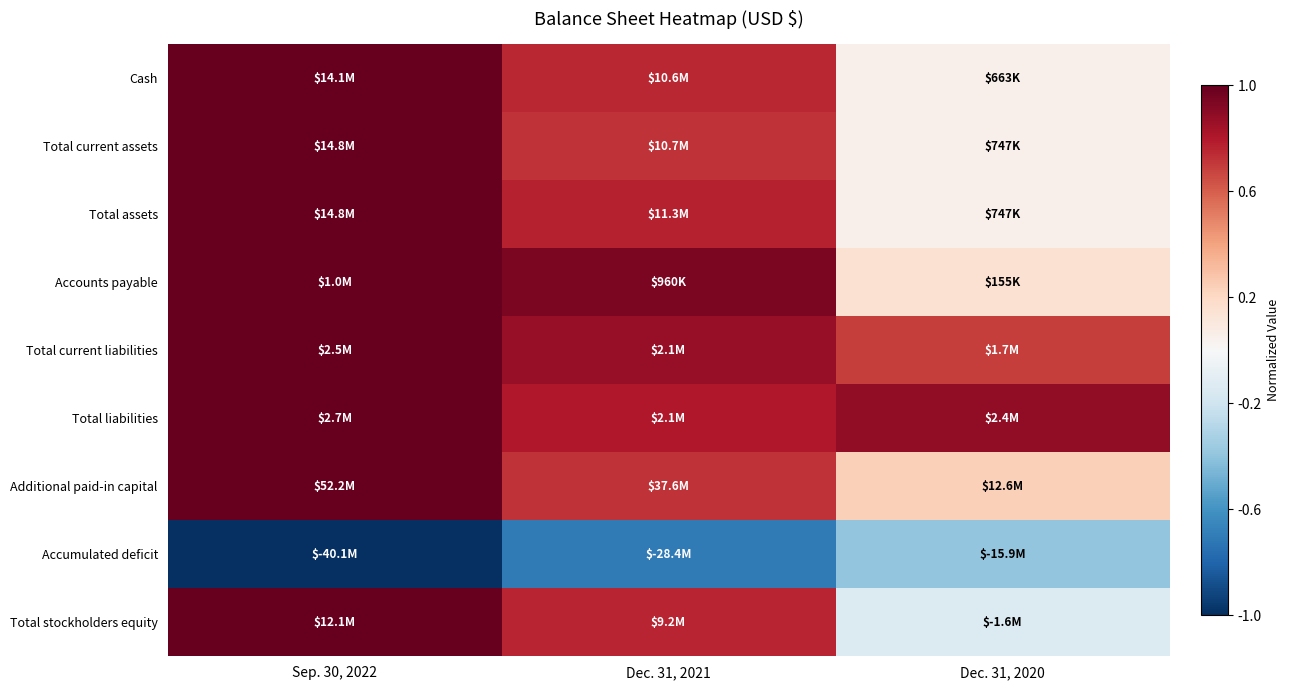

At which category is the sum across all series the highest?

Sep. 30, 2022